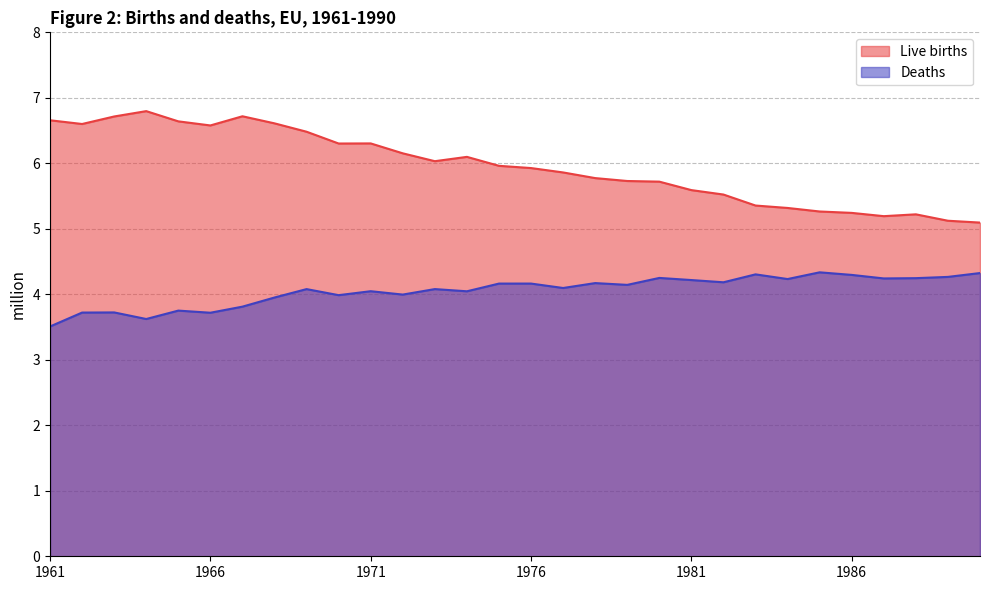

Between 1964 and 1970, which is larger?

1964